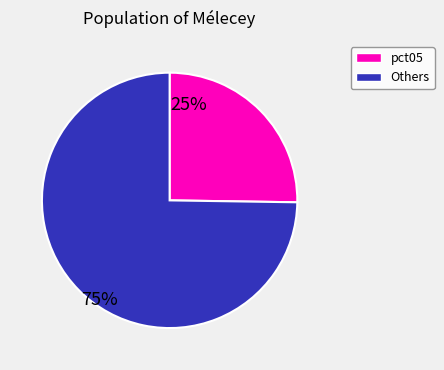

Is there a majority slice in this chart?

Yes